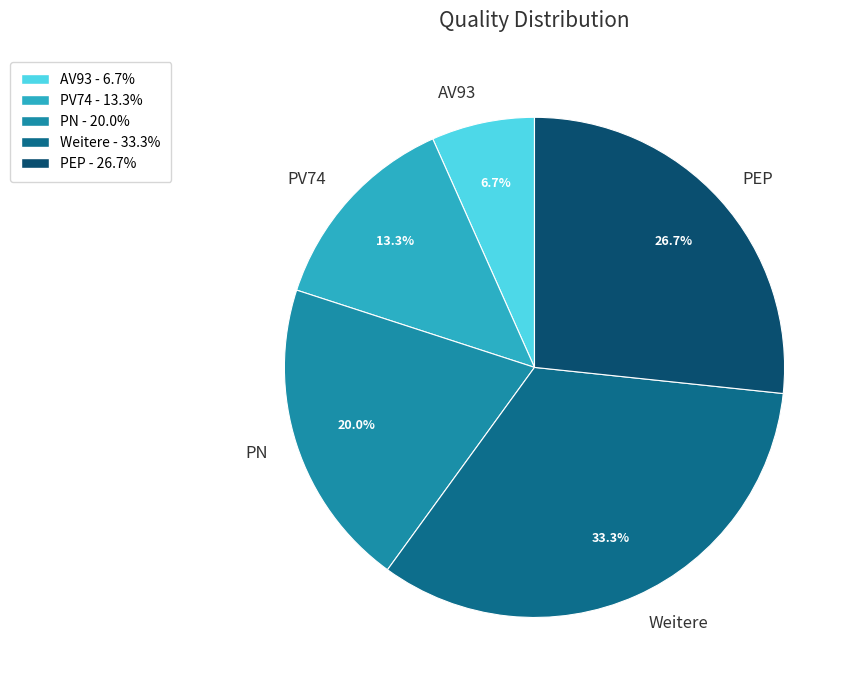

Approximately how many times larger is the value at PN compared to AV93?

3.0